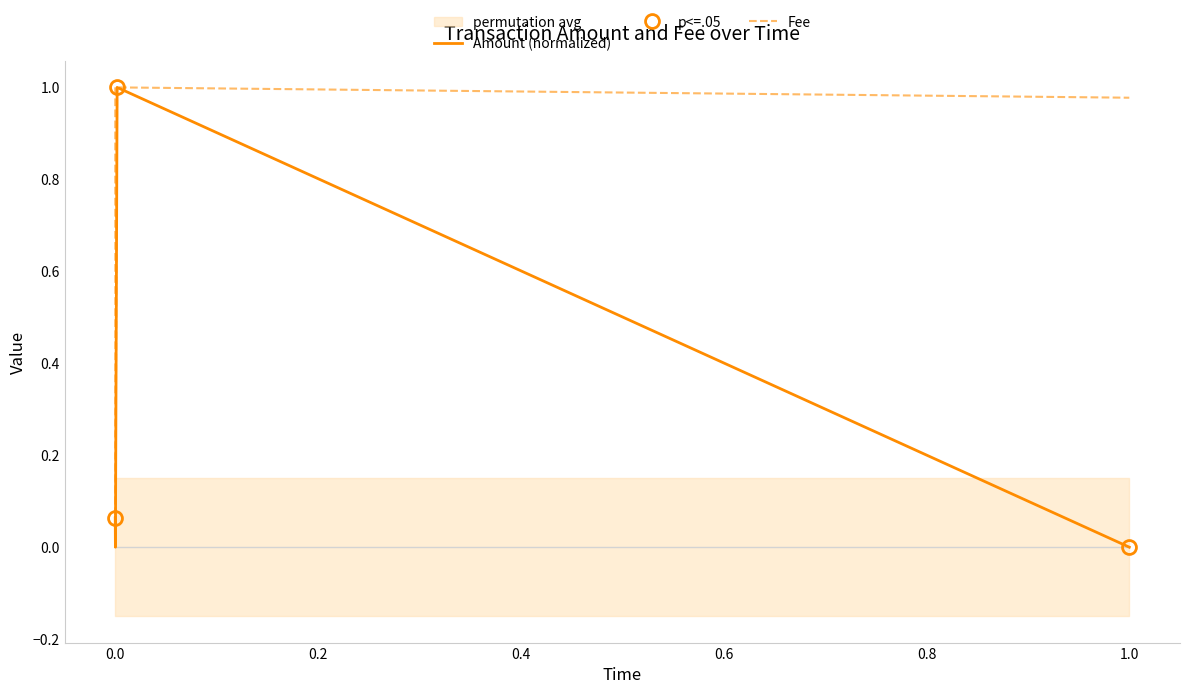

What is the highest value of the Fee series?

1.0